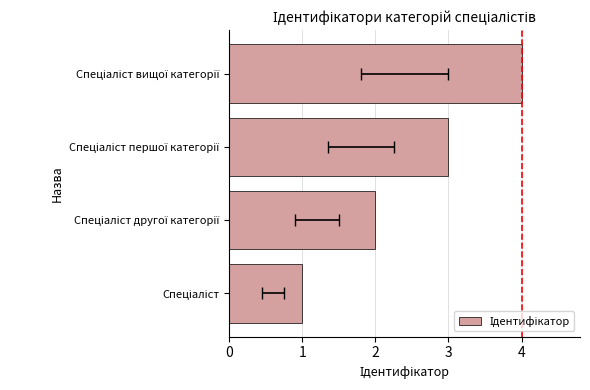

Does the chart contain stacked bars?

No